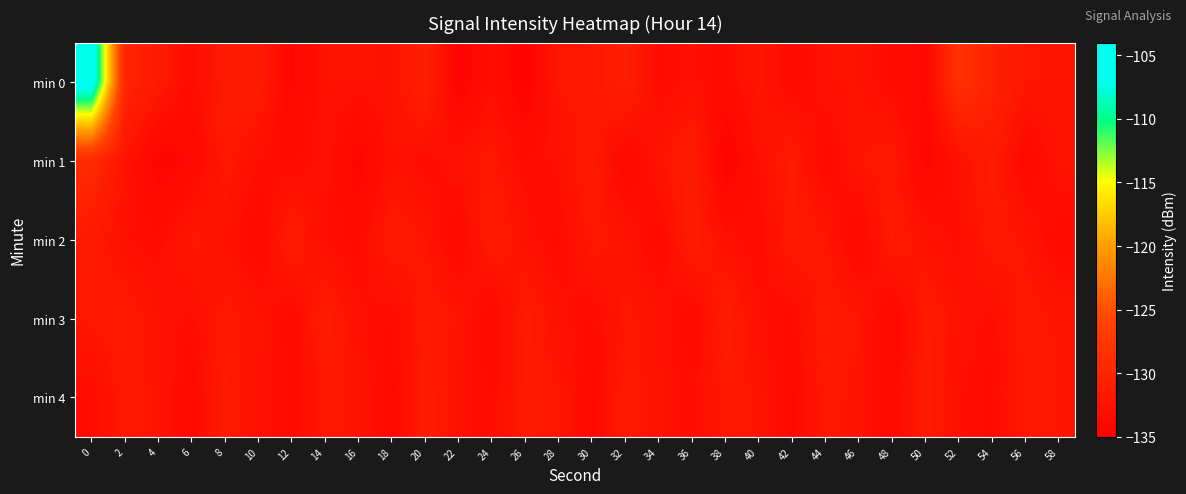

How many series are shown in this chart?

5